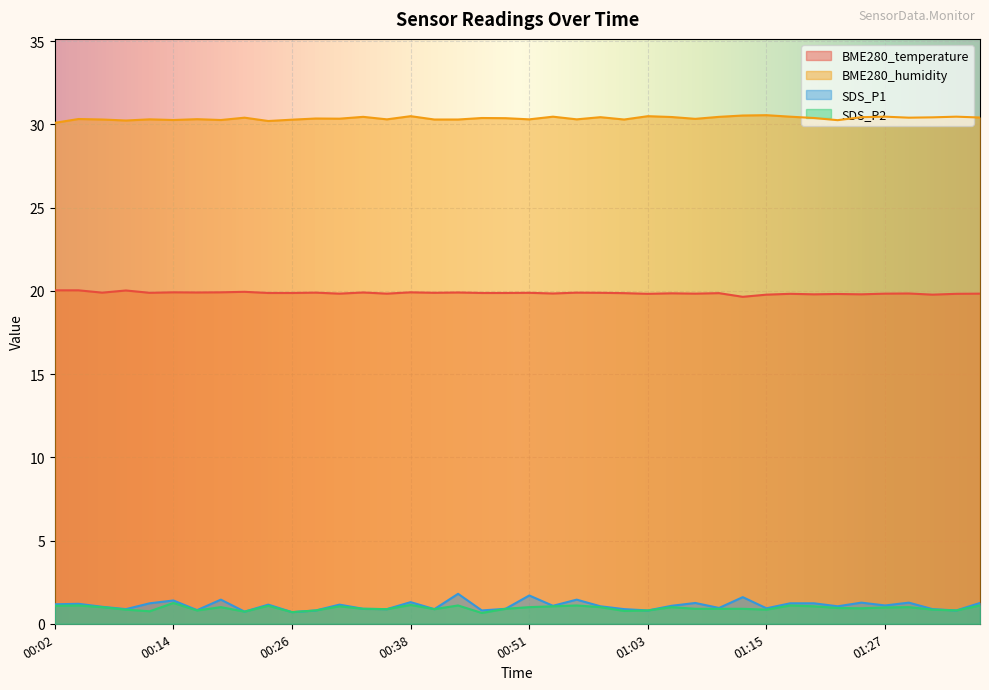

What is the greatest value displayed?

30.6